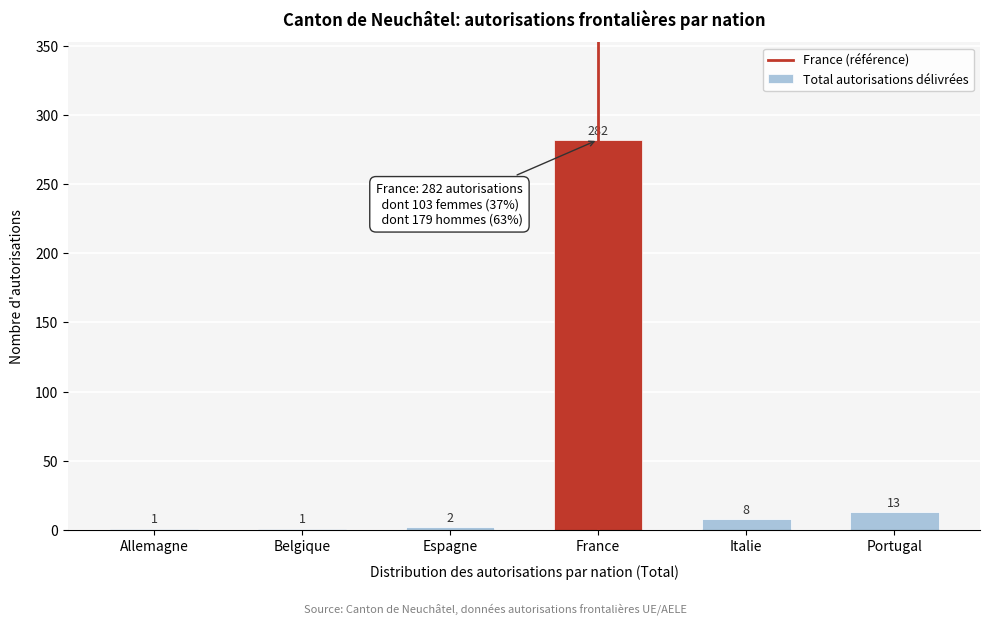

Reading left to right, transcribe all the data shown in this chart.

Allemagne=1	Belgique=1	Espagne=2	France=282	Italie=8	Portugal=13